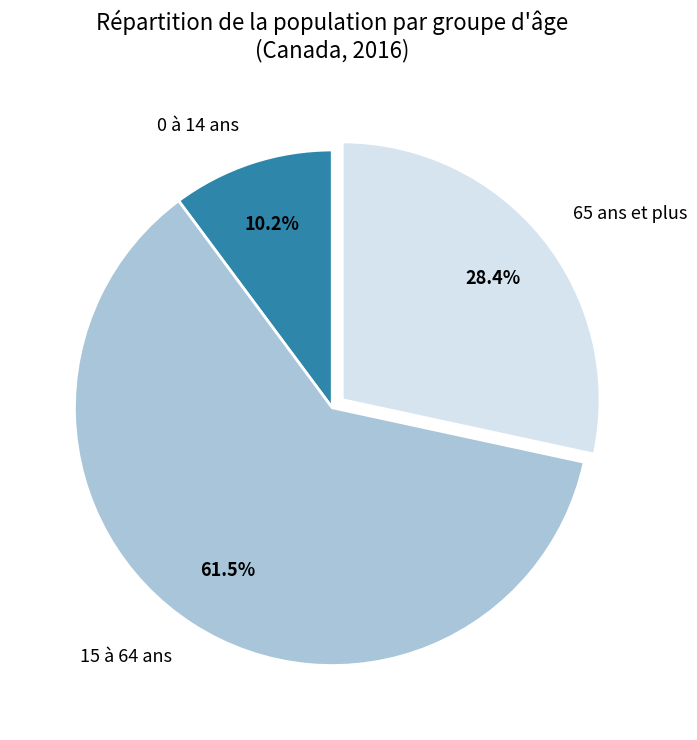

To the nearest percent, what percentage of the pie is 0 à 14 ans?

10%